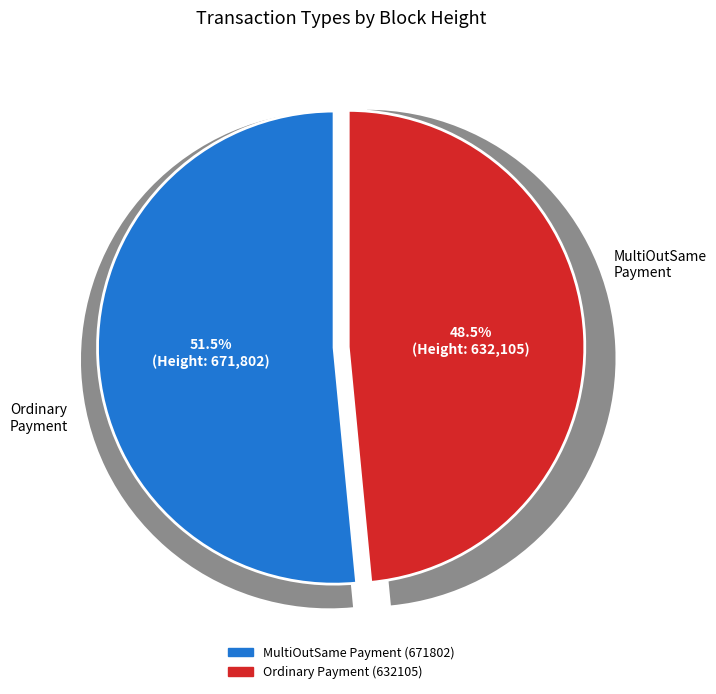

Is there any slice that represents more than half of the pie?

Yes